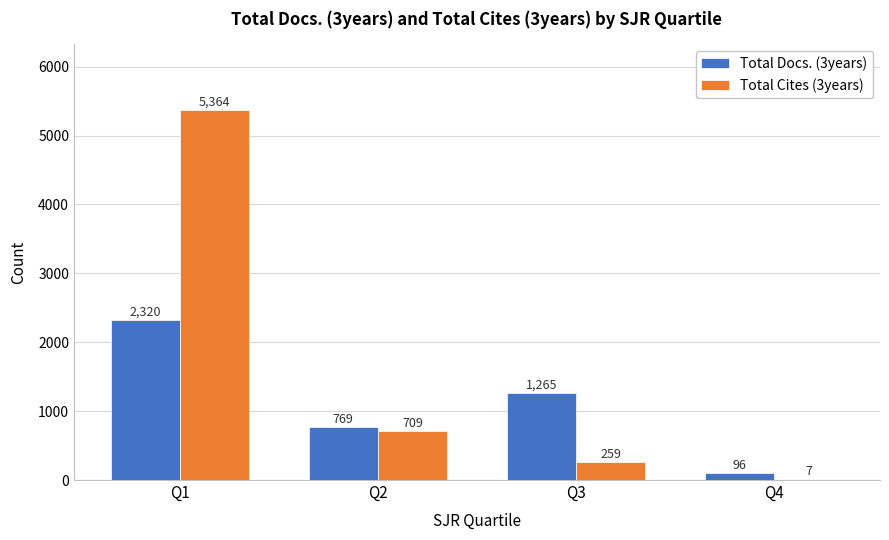

Reading left to right, list all the values displayed in this chart.

Total Docs. (3years): 2320	769	1265	96
Total Cites (3years): 5364	709	259	7